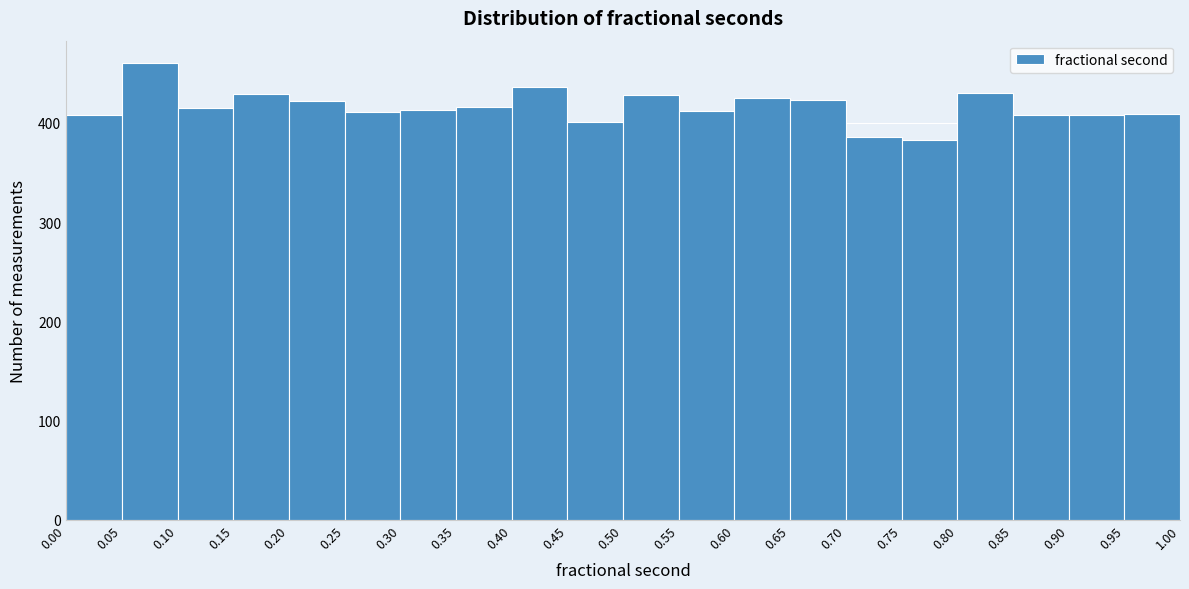

Reading left to right, transcribe this chart: for each bar, give the range it covers on the x-axis and its height. The values are not printed on the chart, so give them approximately, as read against the axis.

0.00 to 0.05: 410
0.05 to 0.10: 460
0.10 to 0.15: 420
0.15 to 0.20: 430
0.20 to 0.25: 420
0.25 to 0.30: 410
0.30 to 0.35: 410
0.35 to 0.40: 420
0.40 to 0.45: 440
0.45 to 0.50: 400
0.50 to 0.55: 430
0.55 to 0.60: 410
0.60 to 0.65: 430
0.65 to 0.70: 420
0.70 to 0.75: 390
0.75 to 0.80: 380
0.80 to 0.85: 430
0.85 to 0.90: 410
0.90 to 0.95: 410
0.95 to 1.00: 410